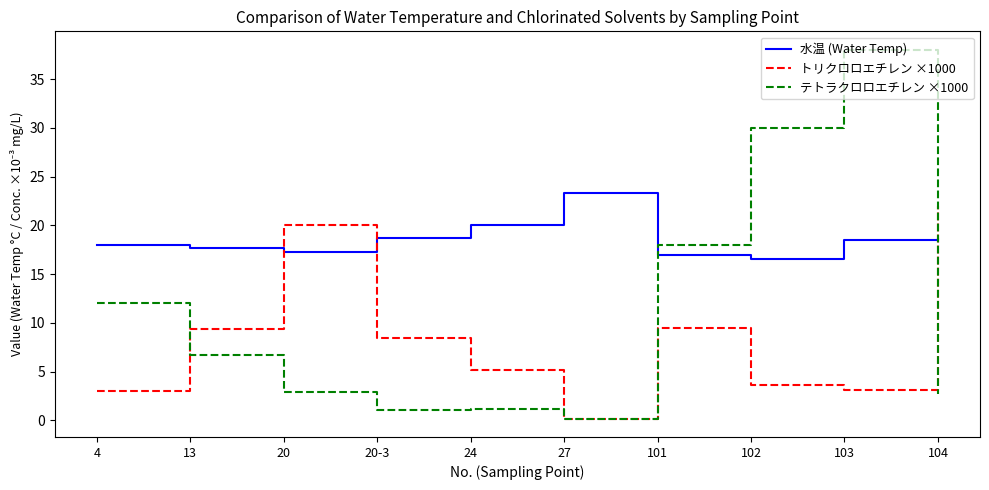

How many lines are shown in the chart?

3